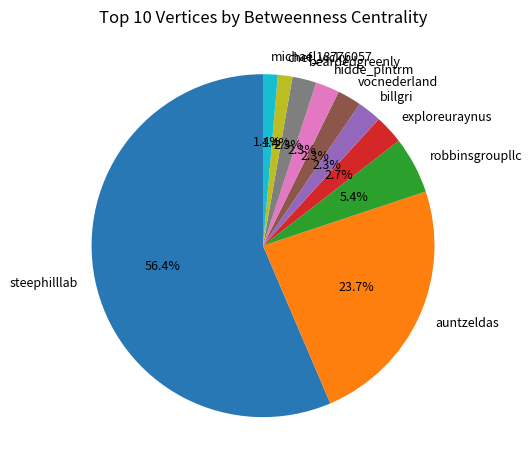

Is there a majority slice in this chart?

Yes